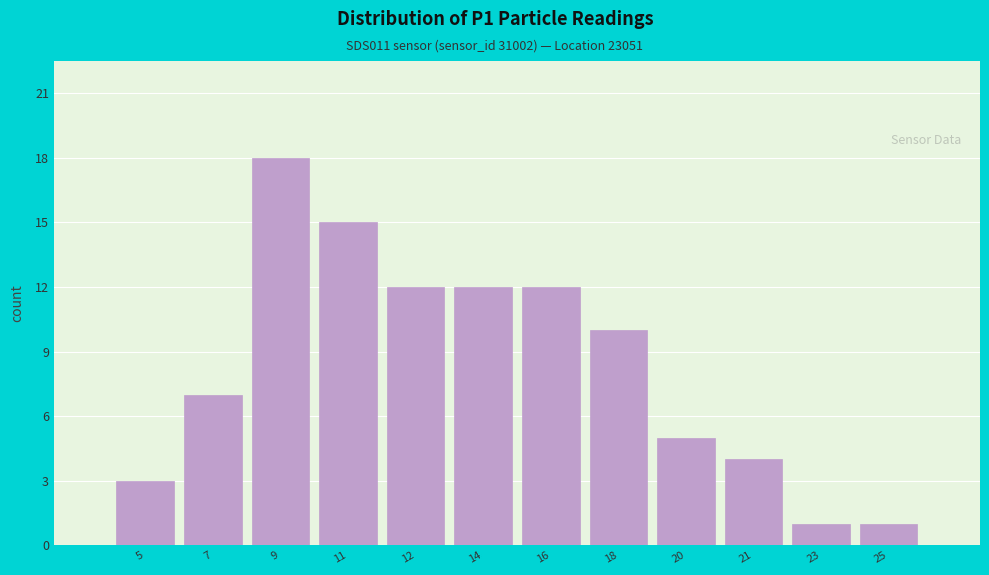

Reading left to right, transcribe all the data shown in this chart.

3	7	18	15	12	12	12	10	5	4	1	1